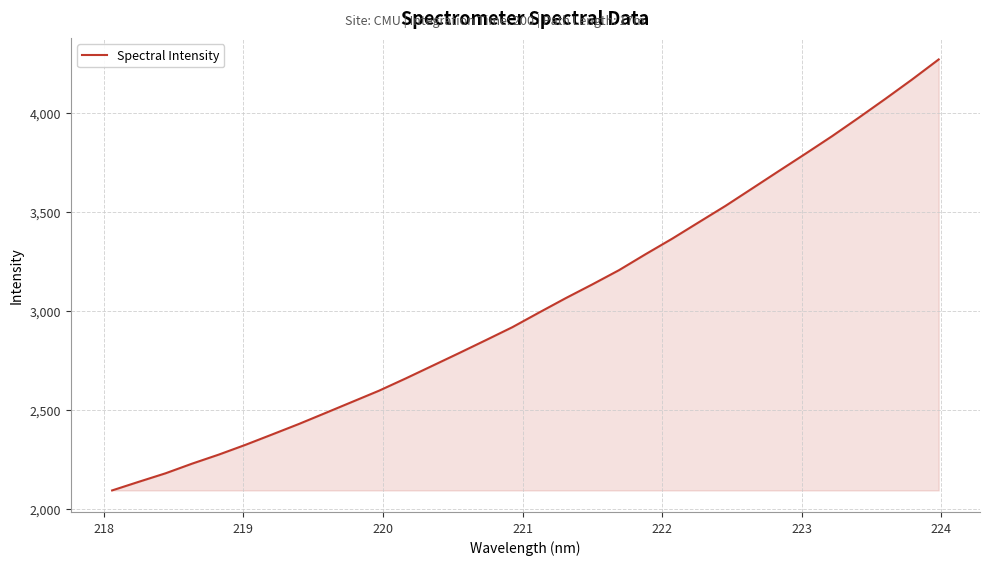

What is the difference between the maximum and minimum values?

2175.8